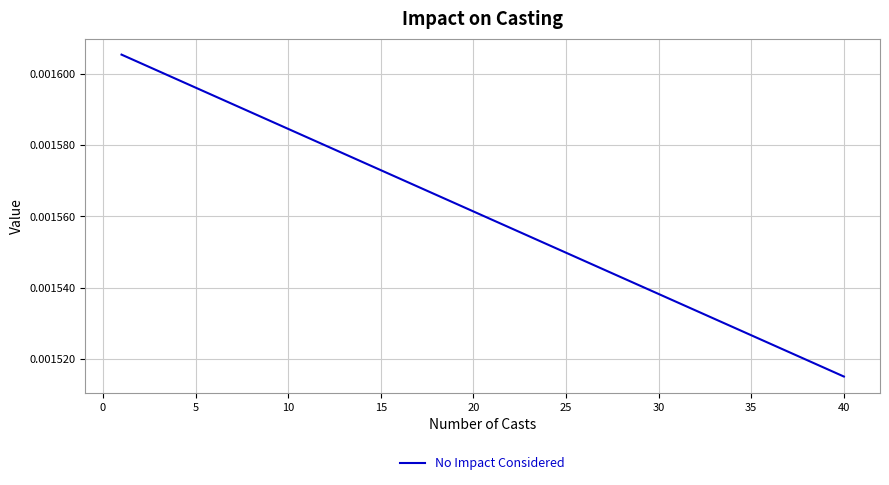

Which category has the lowest value across all series?

40